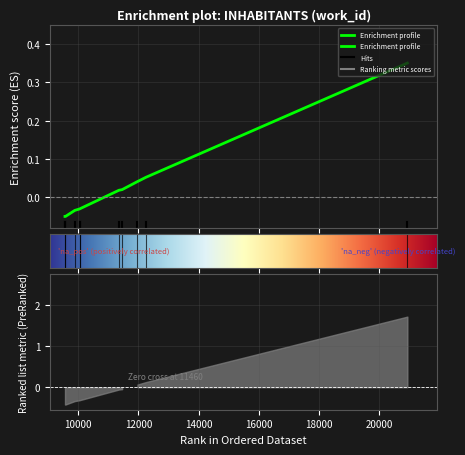

Between 9576 and 9886, which is larger?

9886